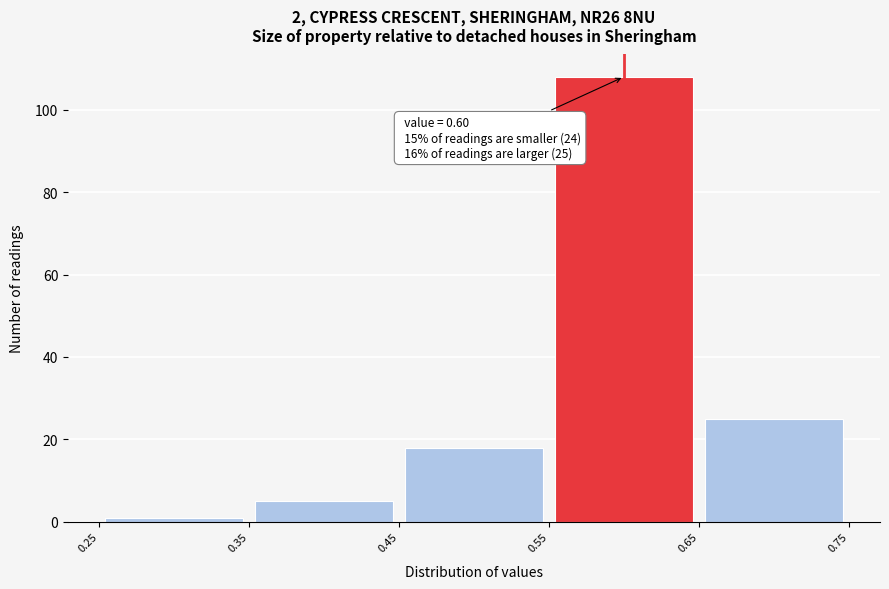

Over which range of the x-axis is the bar tallest?

0.55 to 0.65